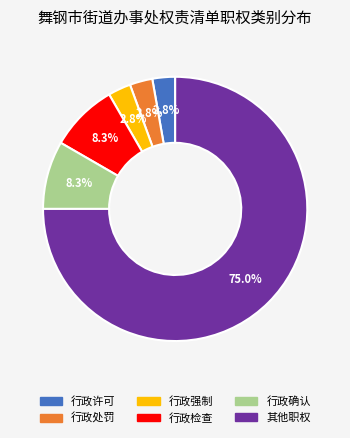

To the nearest percent, what portion does 行政许可 represent?

3%